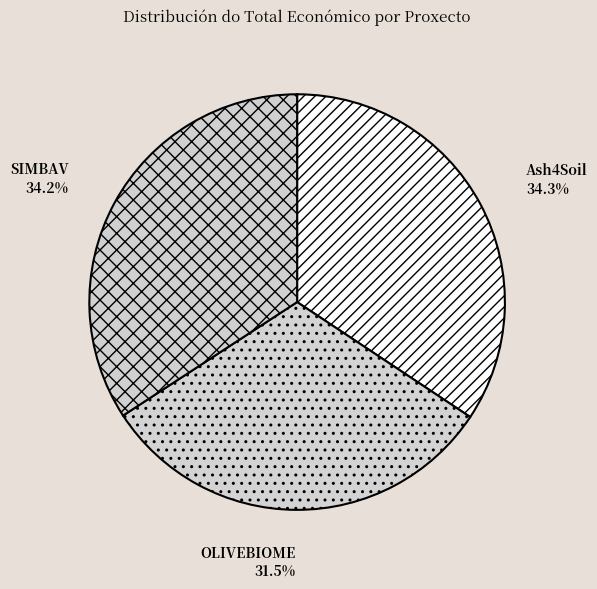

Count the number of slices in the pie.

3